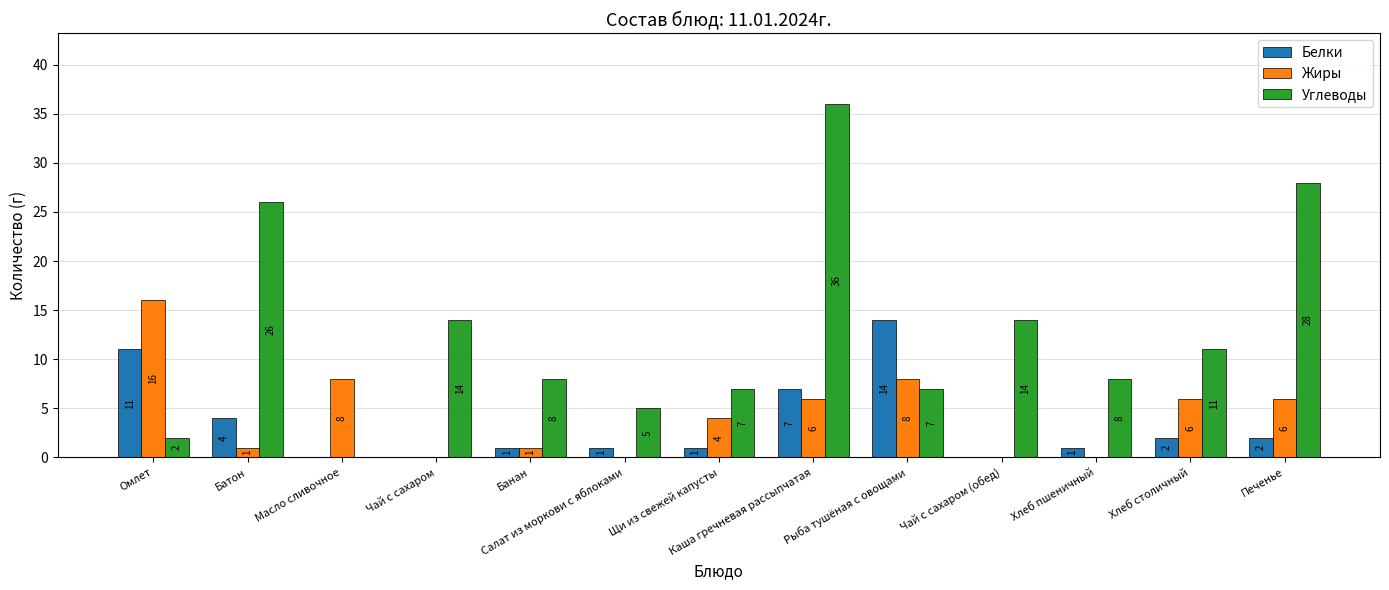

At which label does Жиры first exceed 4?

Омлет